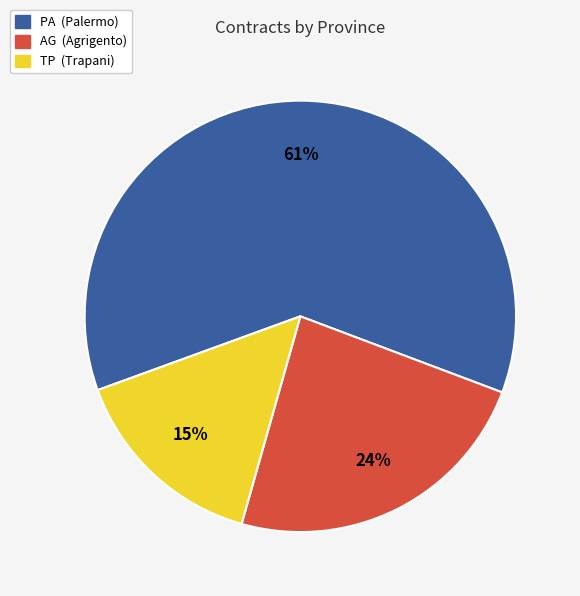

The PA slice represents 56% of the pie. True or false?

False